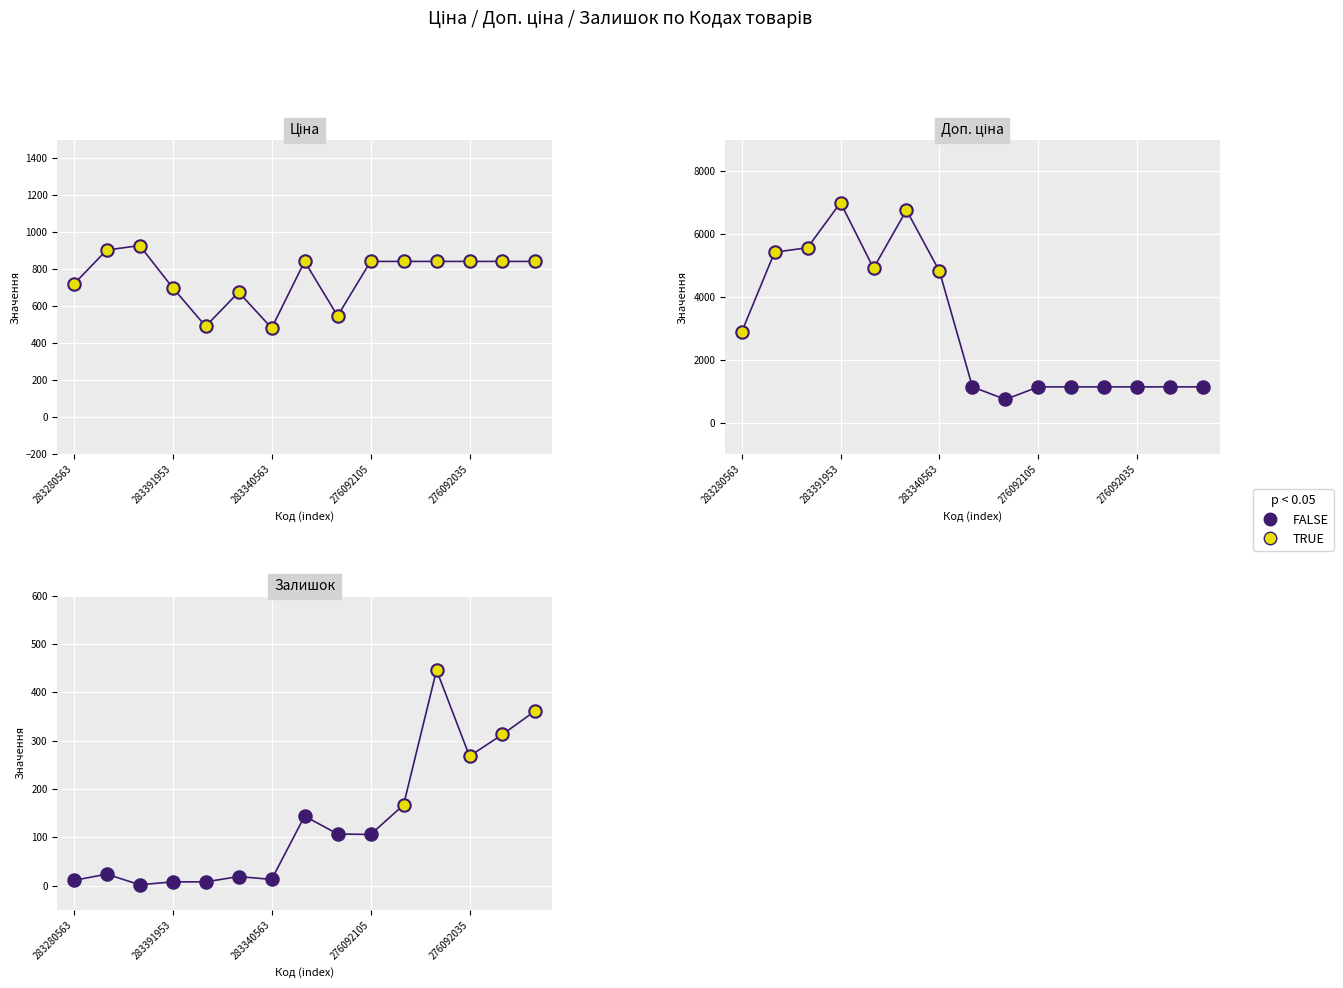

Which series has the largest Y range (max minus min)?

Доп. ціна